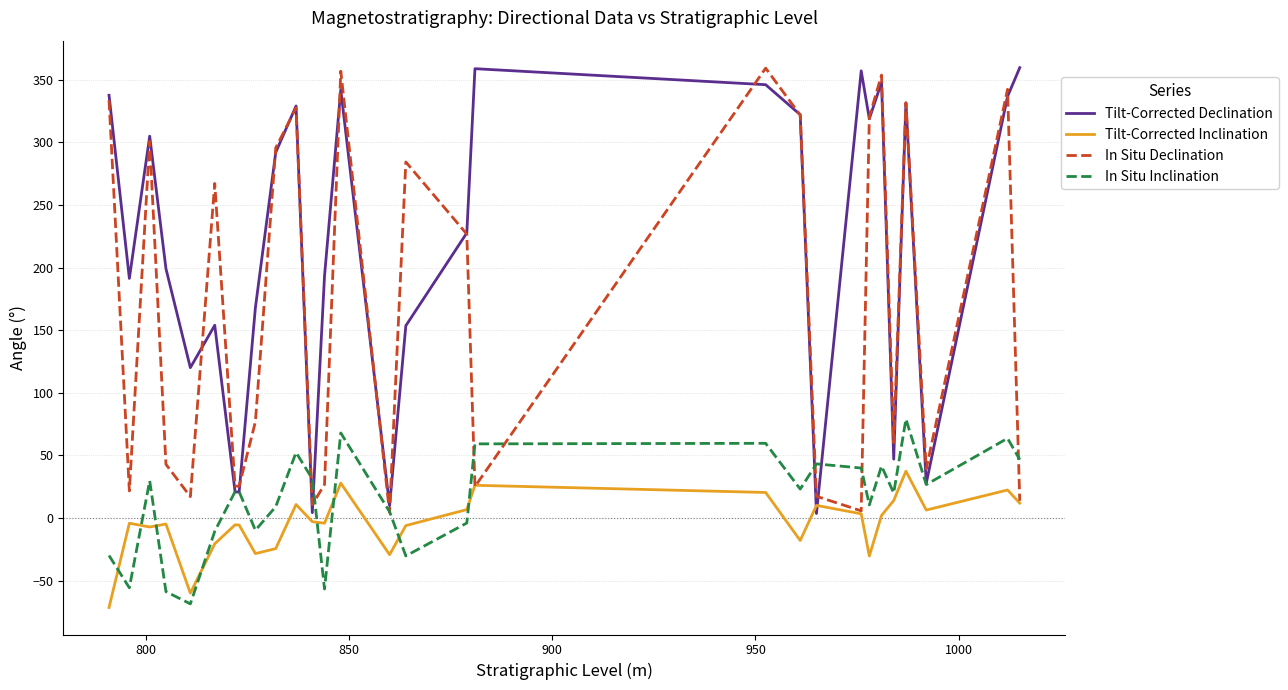

Which series has the largest total across all categories?

Tilt-Corrected Declination